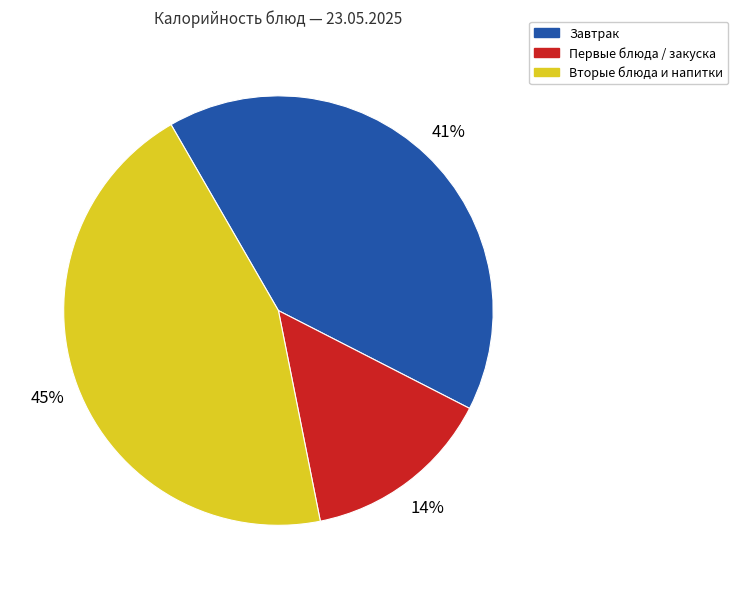

How many slices are in this pie chart?

3